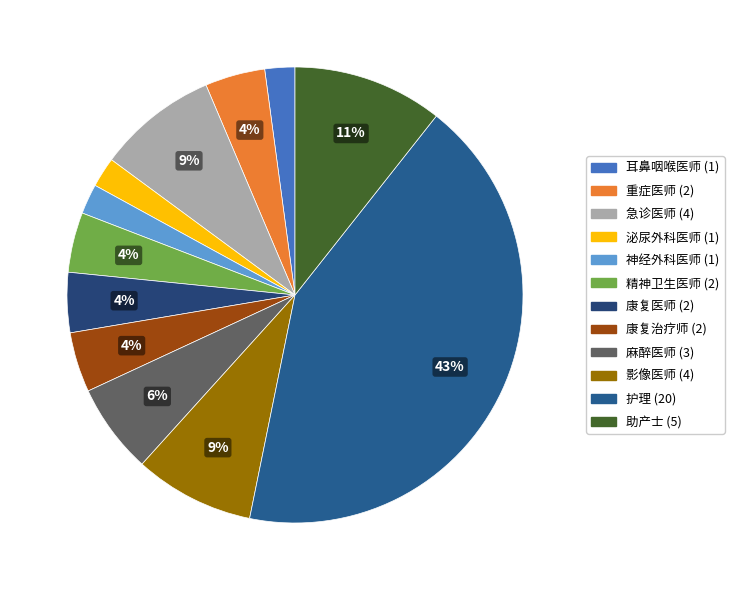

What percentage is the 康复医师 (2) slice, to the nearest percent?

4%